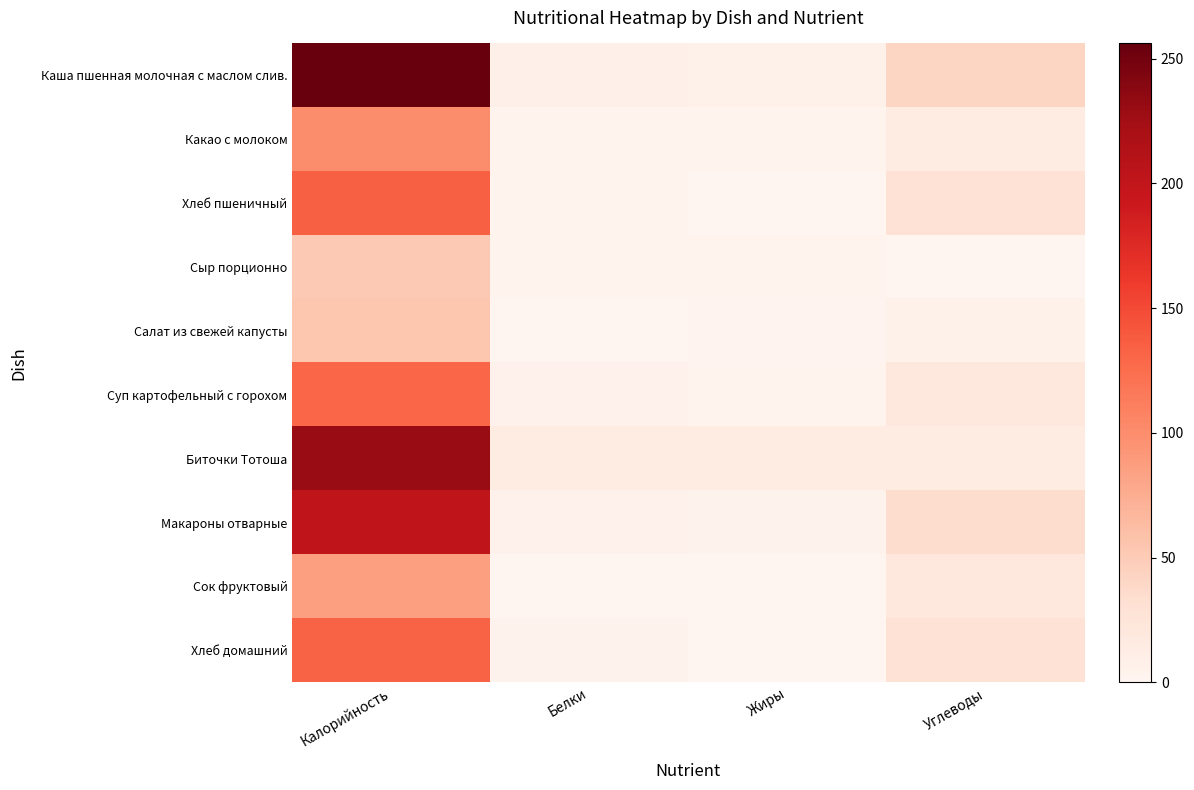

At which category is the sum across all series the highest?

Калорийность